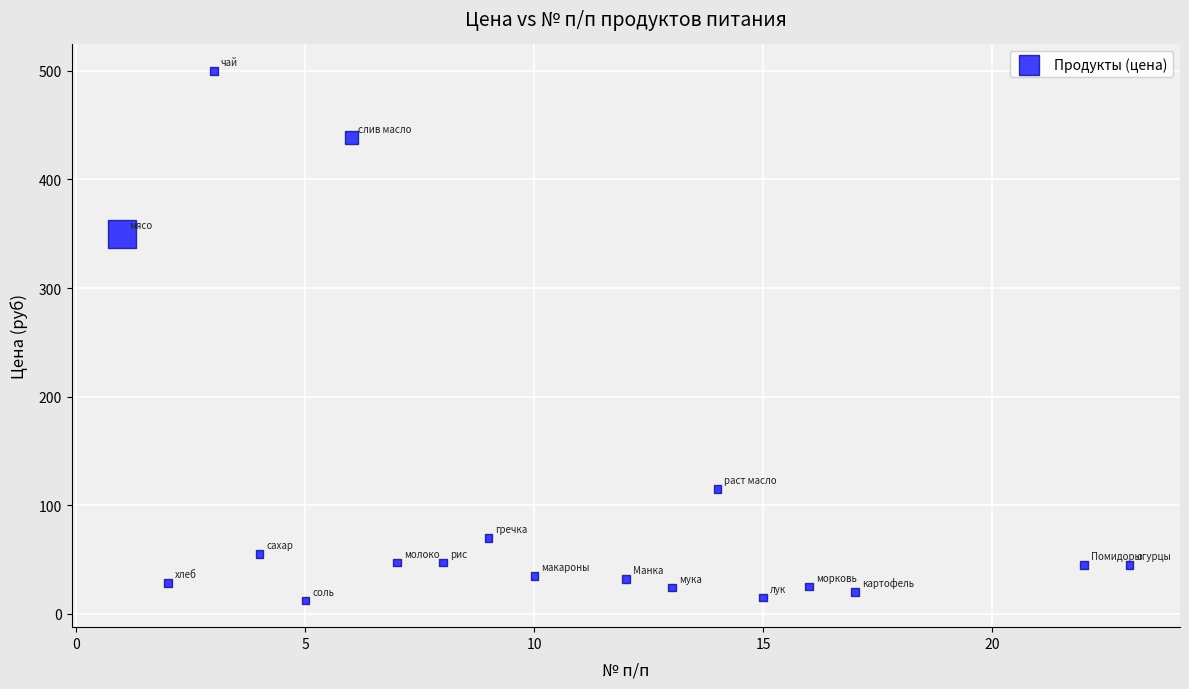

What Y value in the scatter plot is closest to 256?

350.0